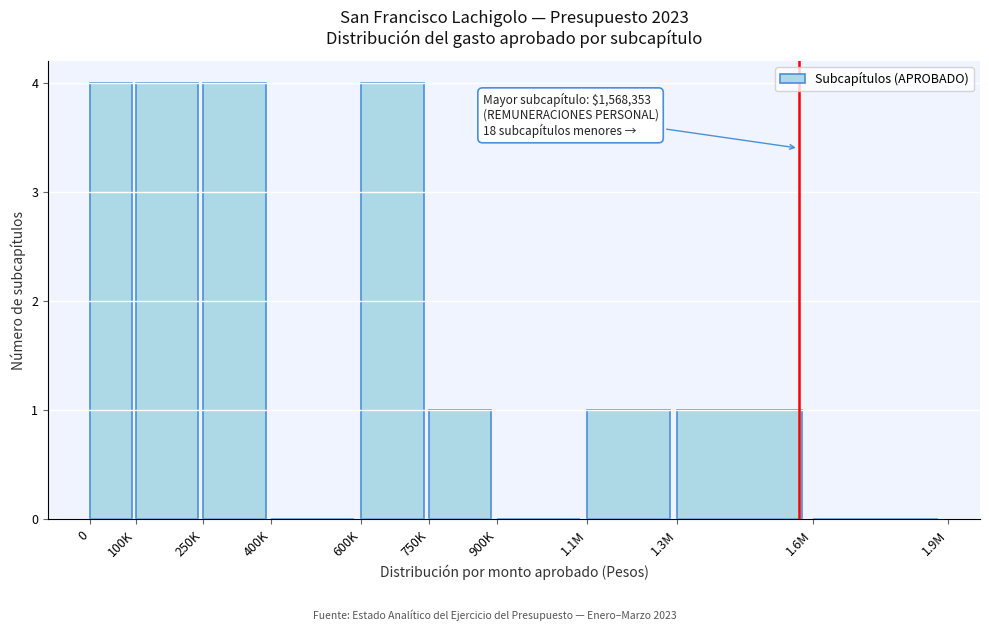

Reading left to right, transcribe all the data shown in this chart.

0=4	100K=4	250K=4	400K=0	600K=4	750K=1	900K=0	1.1M=1	1.3M=1	1.6M=0